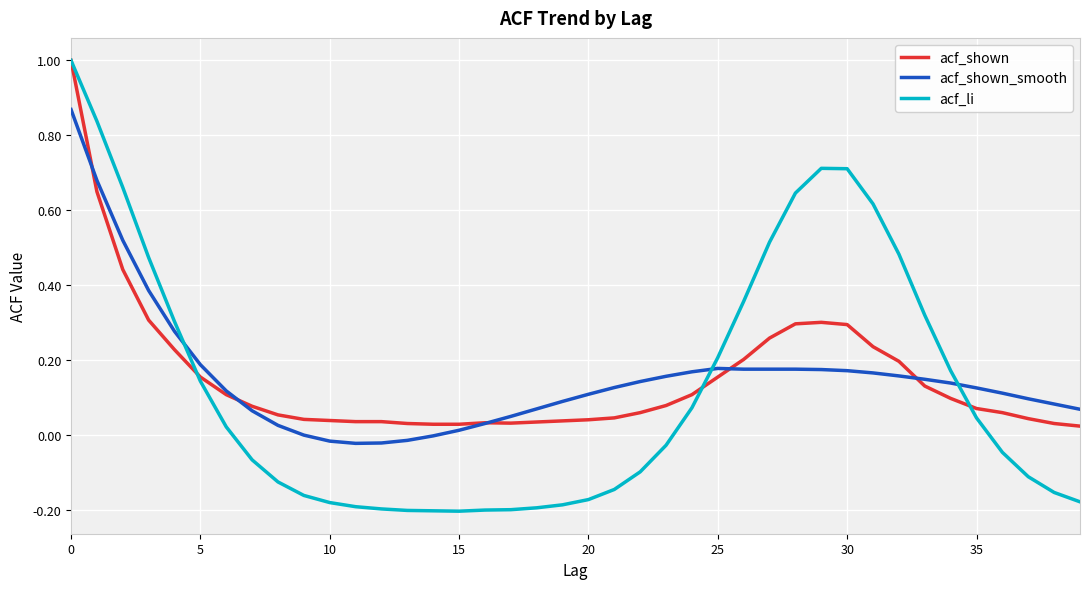

Which series has the widest spread of values?

acf_li